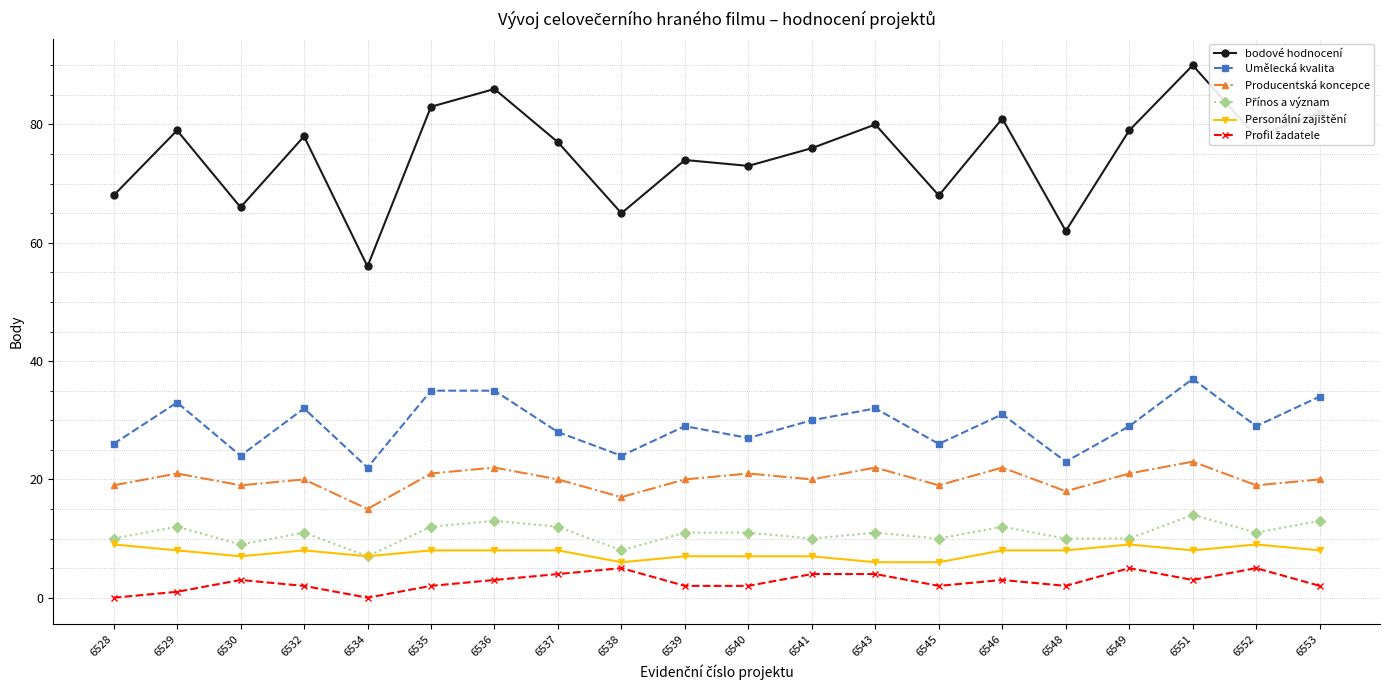

The Producentská koncepce series shows 20 at 6539. True or false?

True